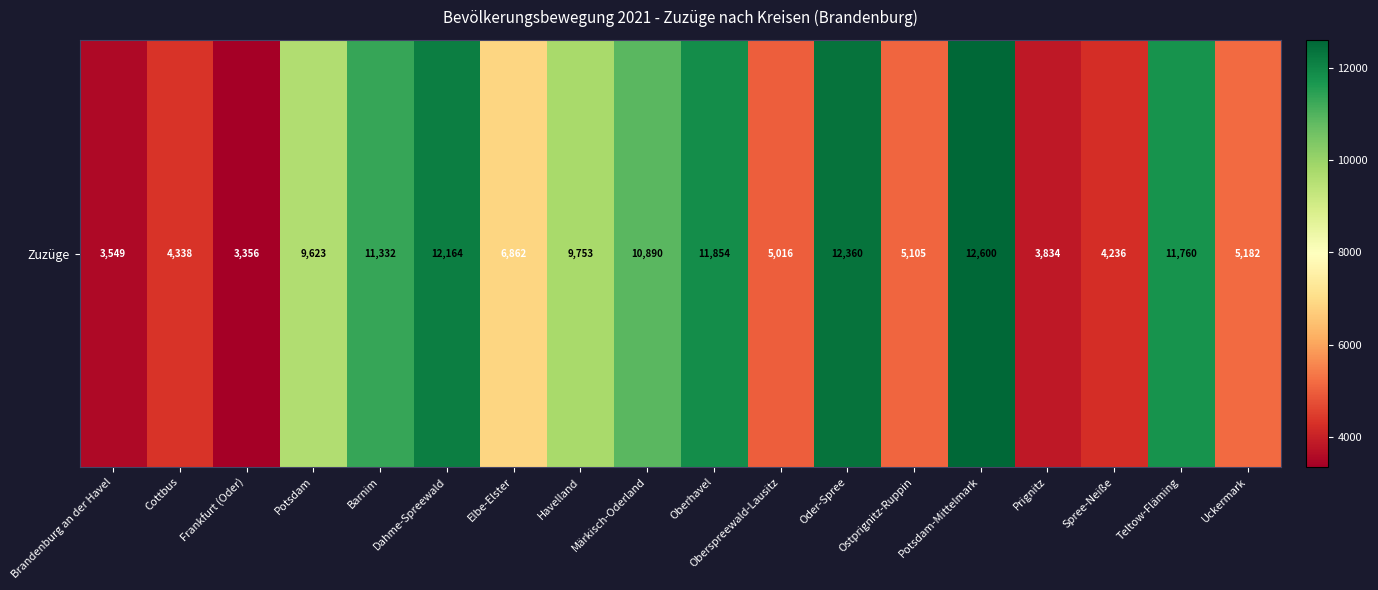

Reading left to right, transcribe all the data shown in this chart.

3549	4338	3356	9623	11332	12164	6862	9753	10890	11854	5016	12360	5105	12600	3834	4236	11760	5182